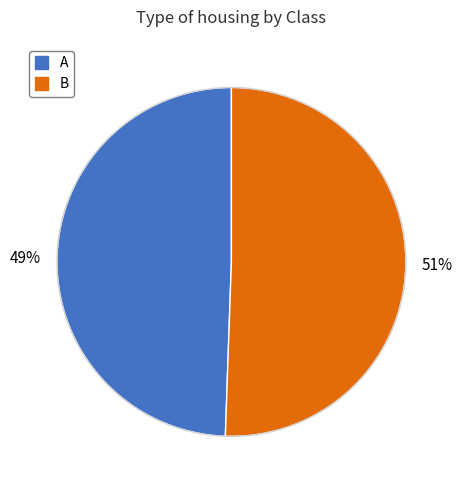

Do A and B together represent more than half of the pie?

Yes